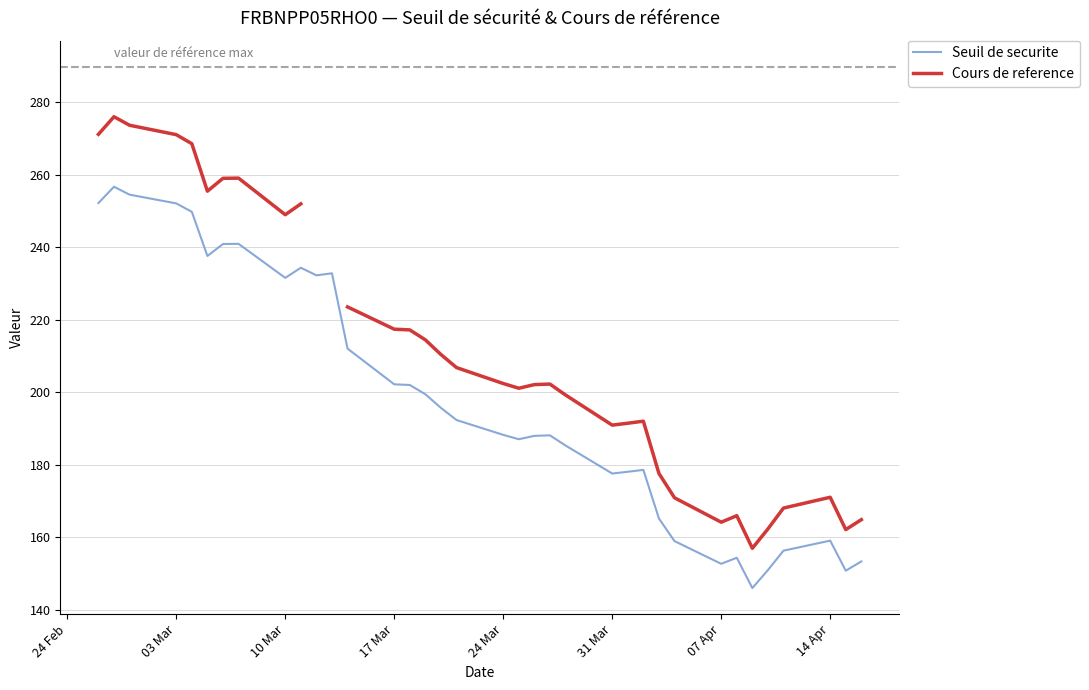

True or false: Cours de reference and Seuil de securite intersect in this chart.

False